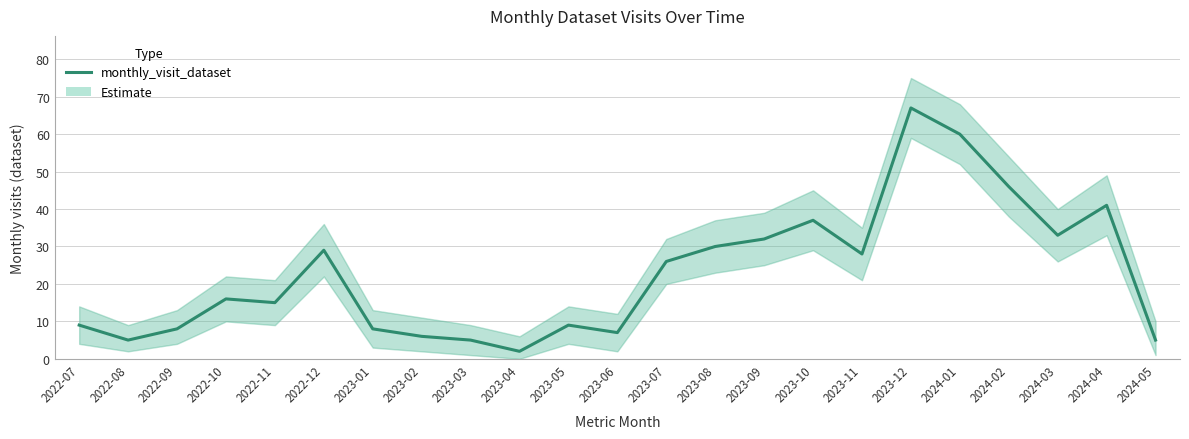

What is the sum of the values at 2022-07 and 2024-02?

55